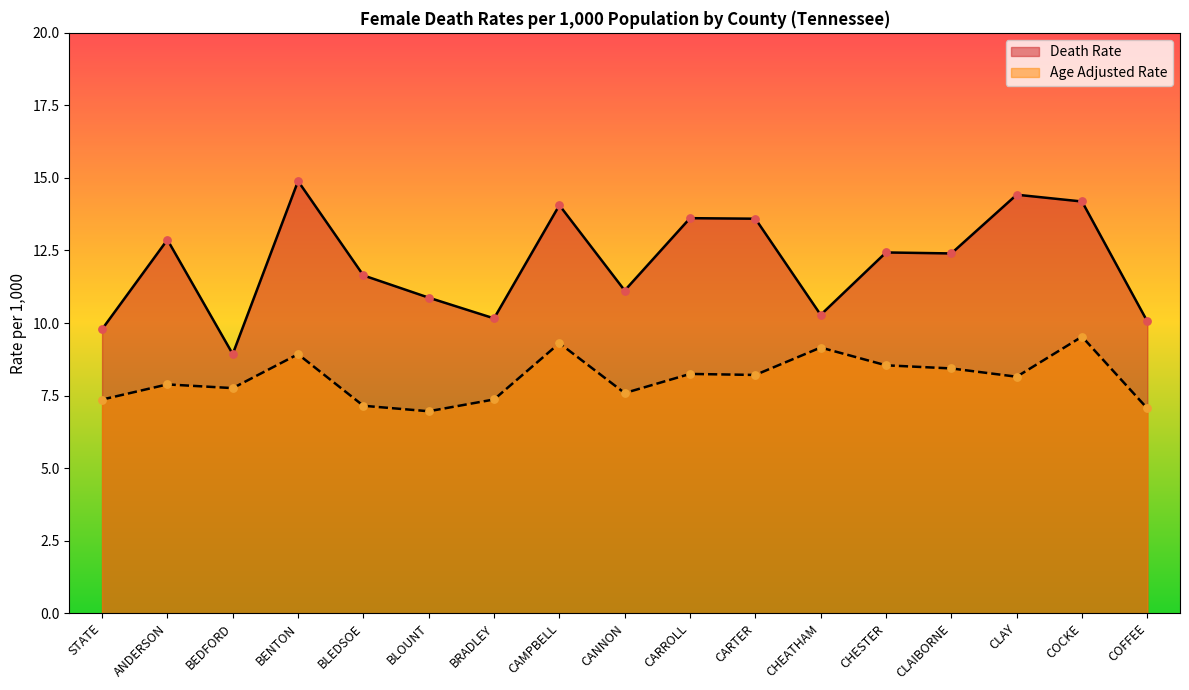

At how many categories does at least one series exceed 14?

4